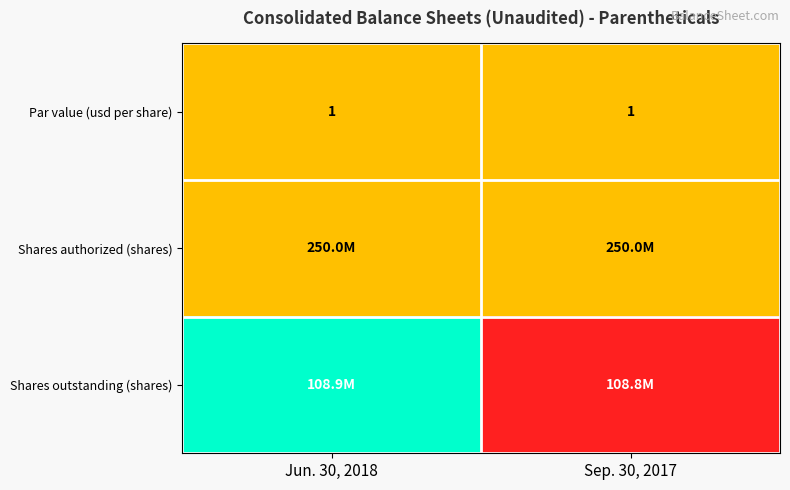

The value of Par value (usd per share) at Jun. 30, 2018 is 0.5. True or false?

False